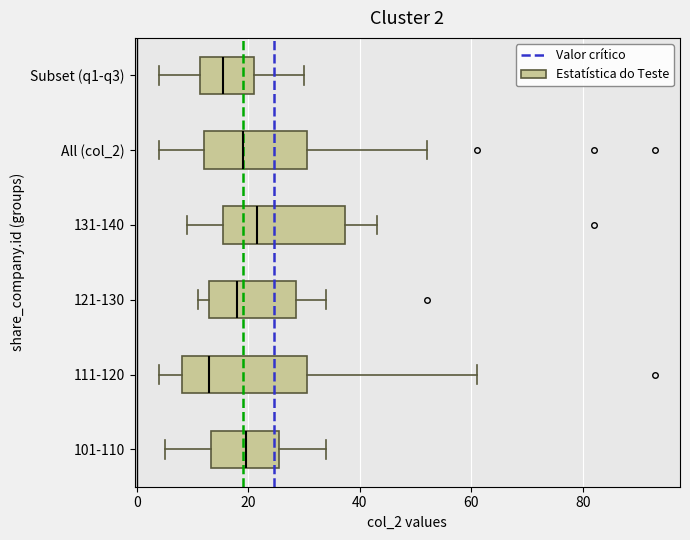

Which box's median line is the furthest to the left?

111-120